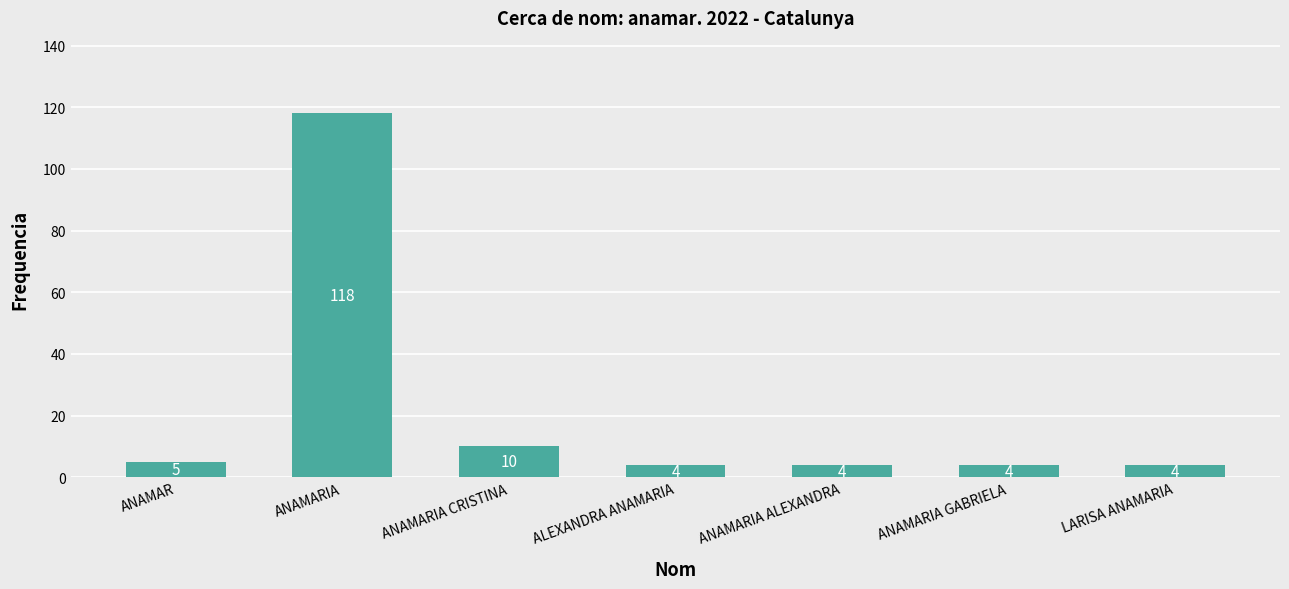

What is the change in value from ANAMARIA to ANAMARIA ALEXANDRA?

-114